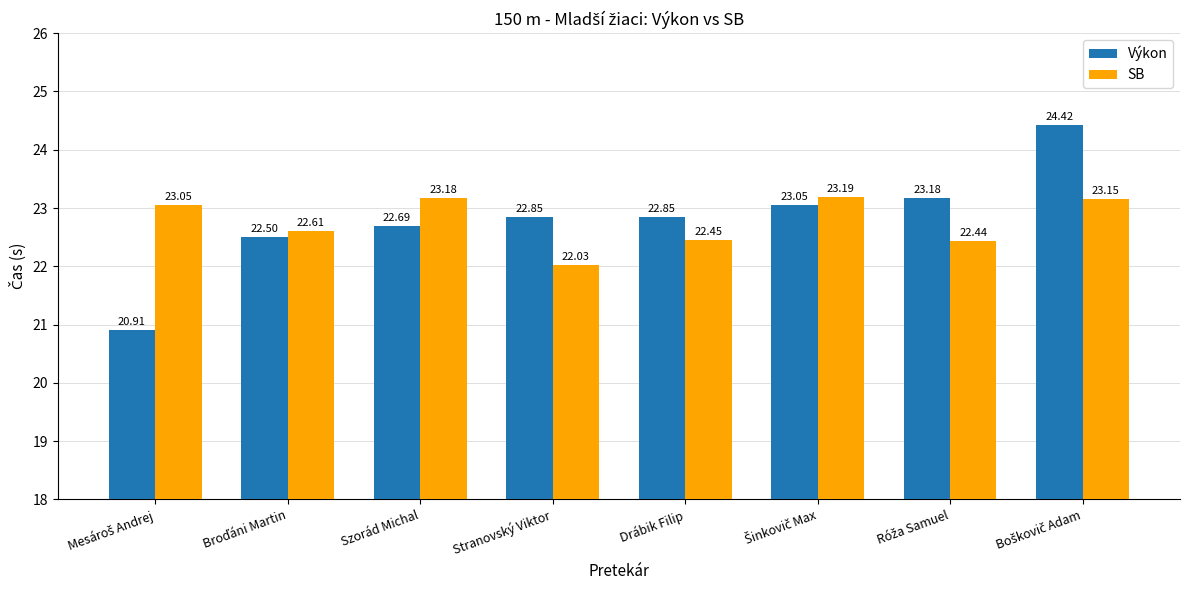

What are all the series names shown in the legend?

Výkon, SB